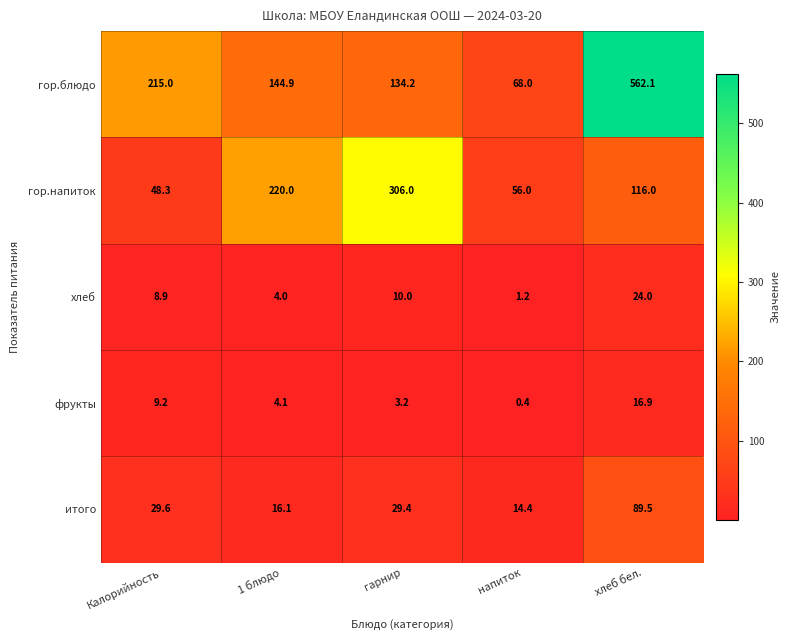

Rank the series by their maximum value, from highest to lowest.

гор.блюдо, гор.напиток, итого, хлеб, фрукты